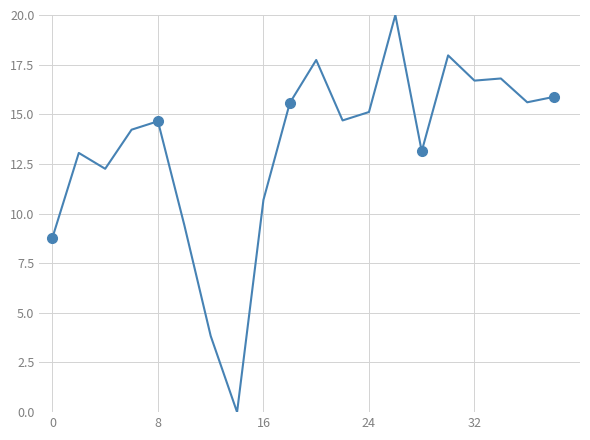

How many values are above zero?

19